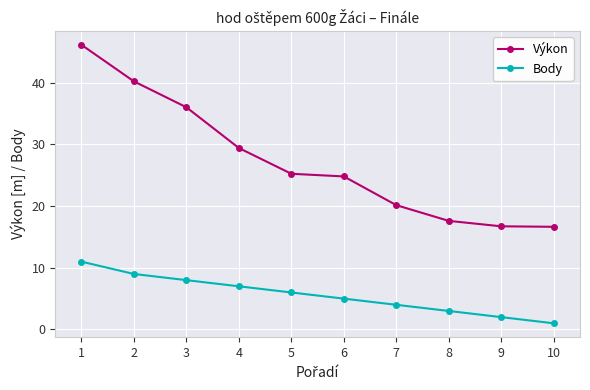

What is the total value across all series at 2?

49.2